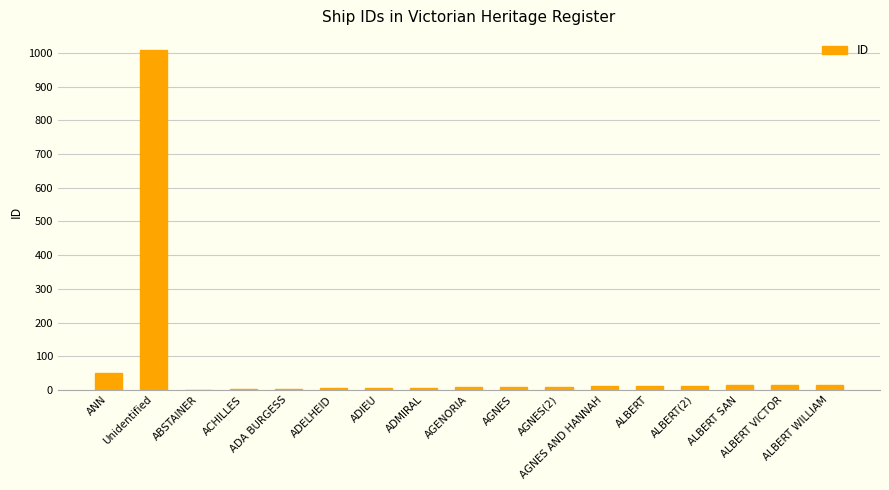

What is the sum of all values?

1180